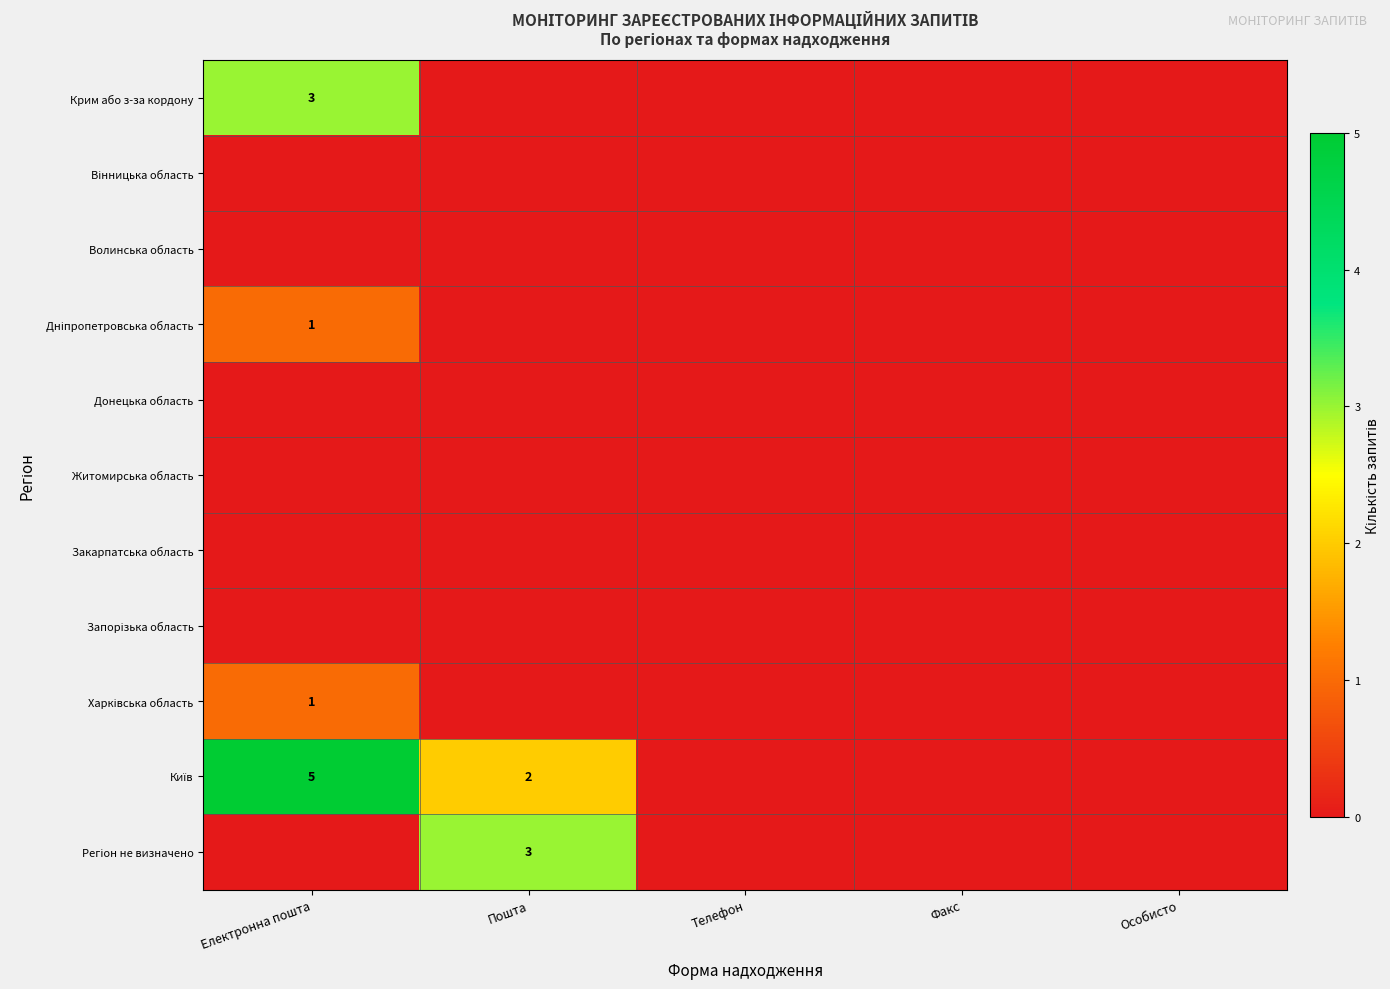

How many distinct data groups are displayed?

11